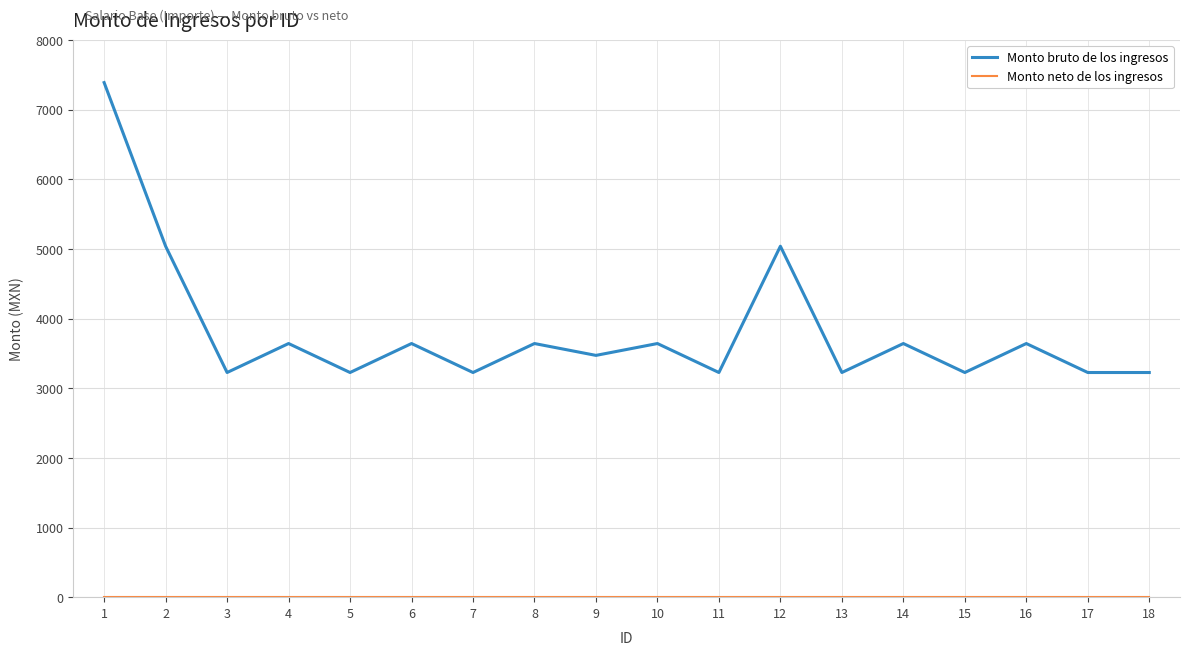

Does the chart have visible grid lines?

Yes